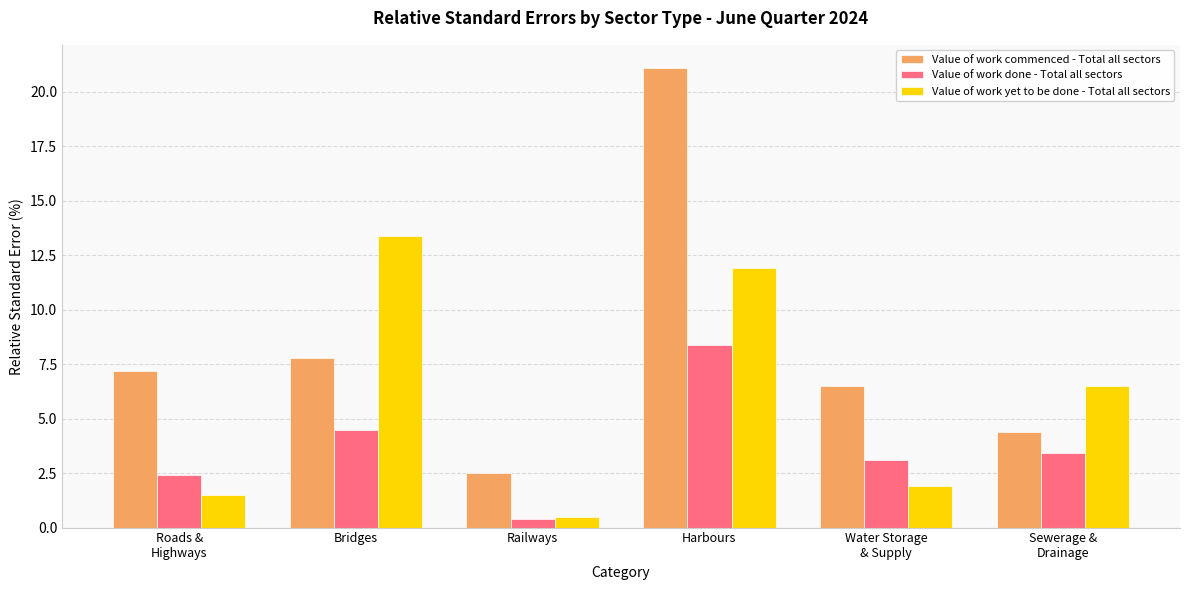

Is the value of Value of work done - Total all sectors at Railways greater than the value of Value of work yet to be done - Total all sectors at Harbours?

No